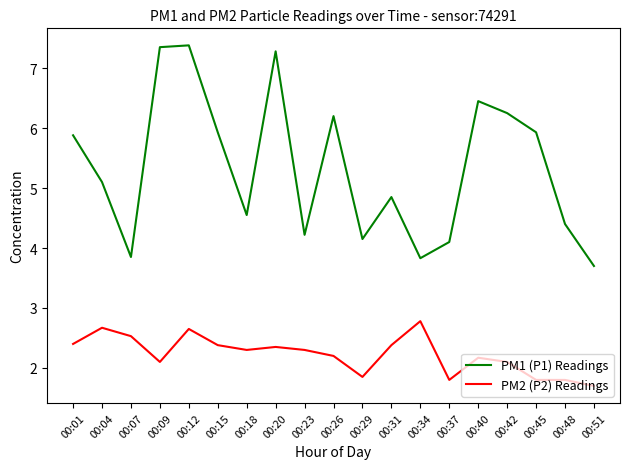

Which series has the largest range (max minus min)?

PM1 (P1) Readings